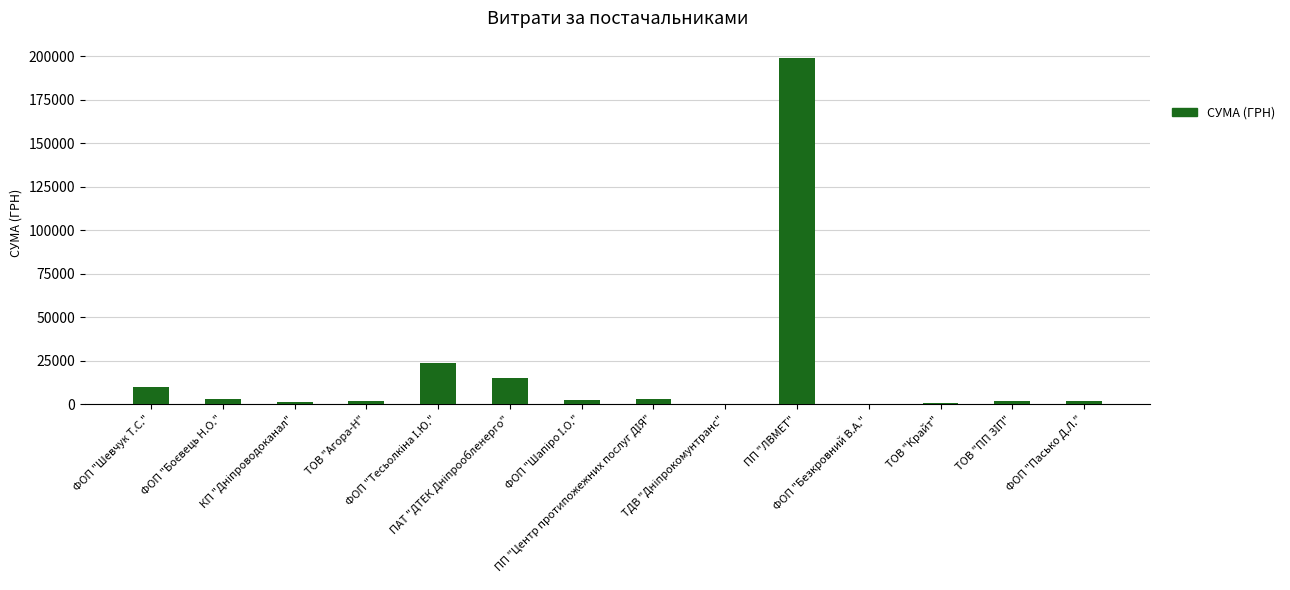

What is the greatest value displayed?

199000.0